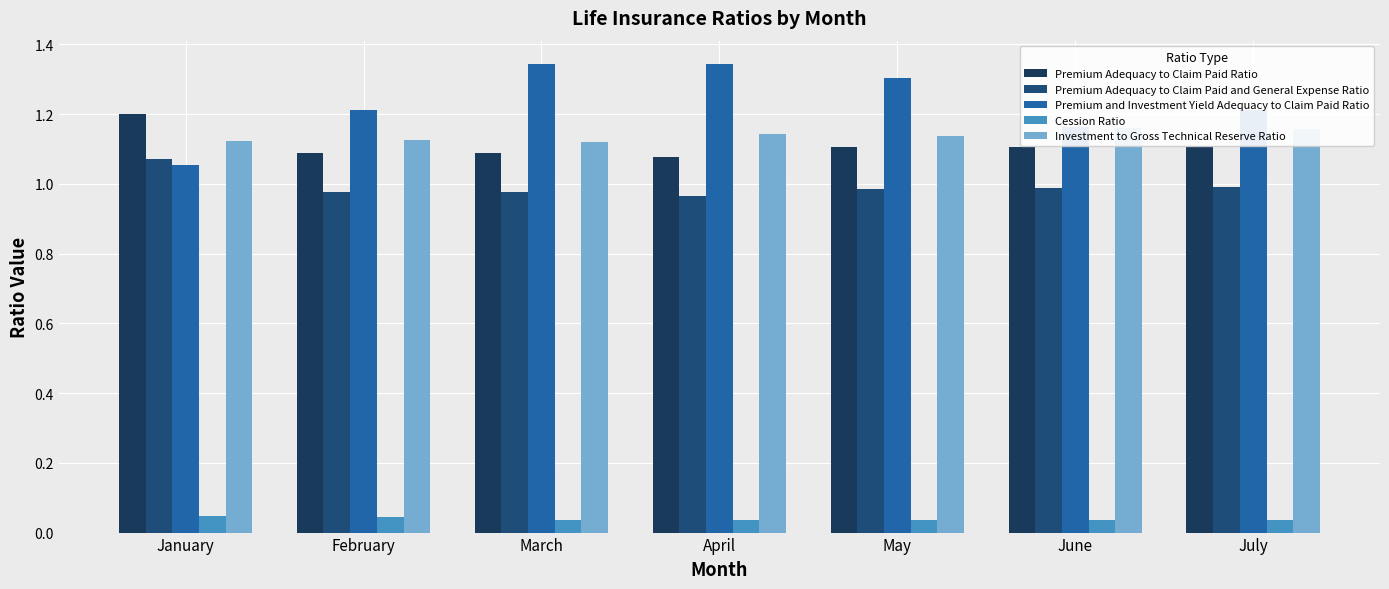

At which label does Premium and Investment Yield Adequacy to Claim Paid Ratio reach its peak?

April